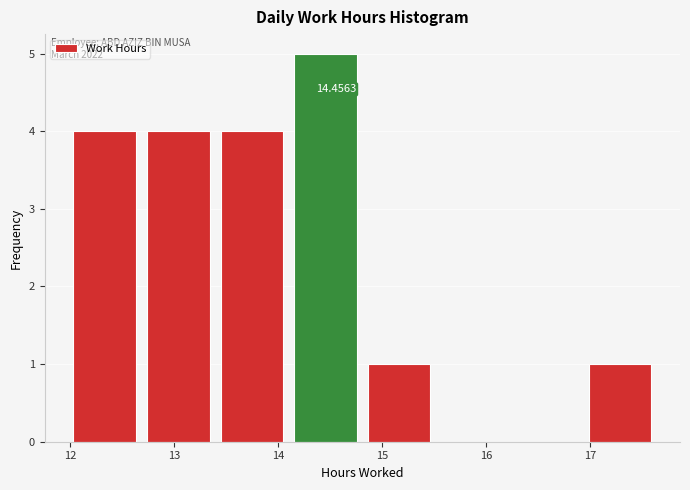

Which range on the x-axis has the tallest bar?

14.1 to 14.8